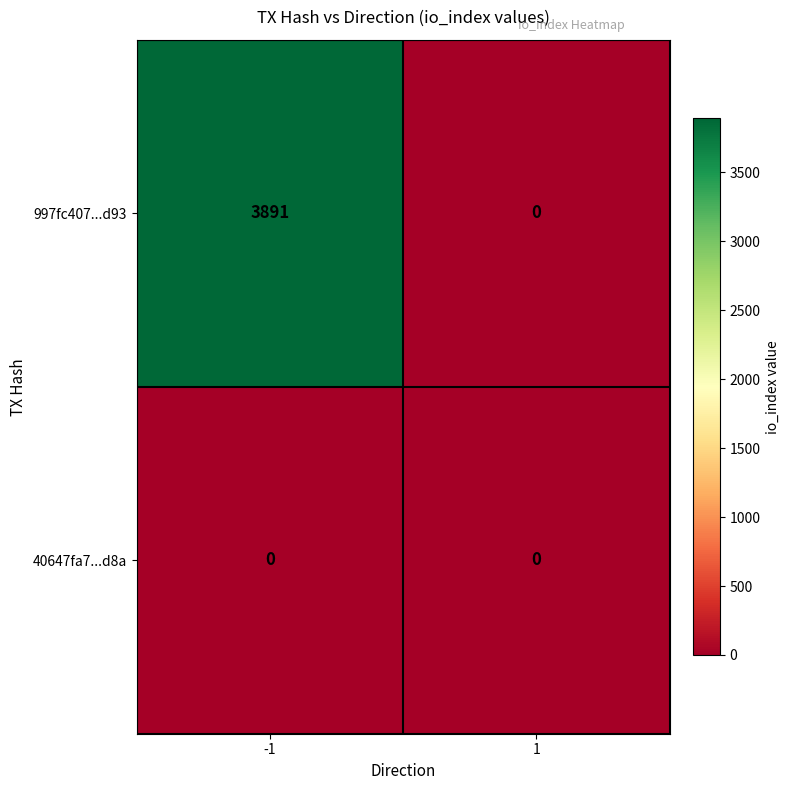

Reading right to left, what are all the values shown in this chart?

997fc407...d93: 0	3891
40647fa7...d8a: 0	0